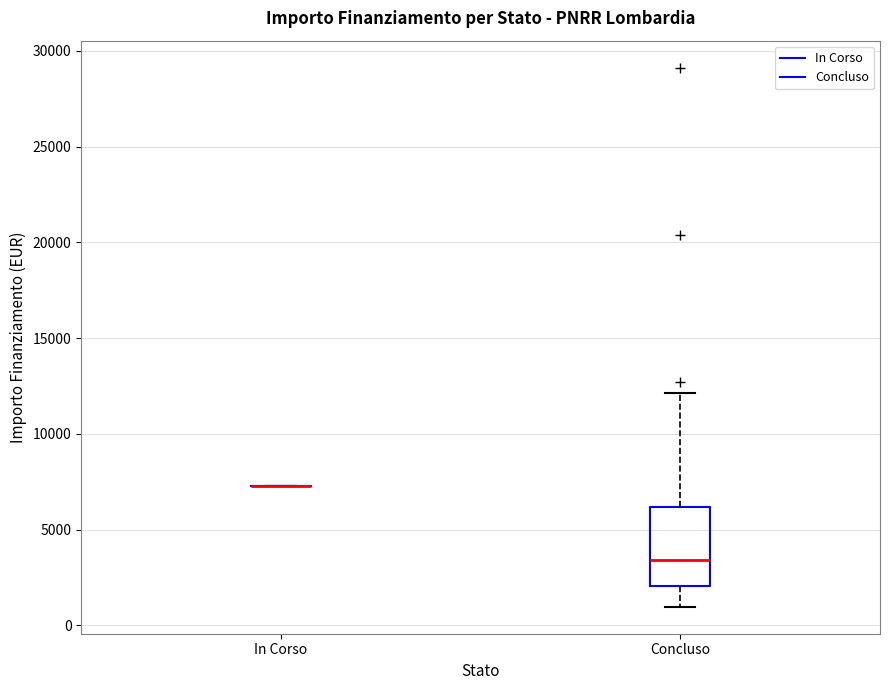

Reading left to right, read every box against the y-axis: the position of its median line, the range the box covers, and the ends of its whiskers. The values are not printed on the chart, so give them approximately, as read against the axis.

In Corso: box collapsed to a line at 7500, whiskers 7500 to 7500
Concluso: median 3500, box 2000 to 6000, whiskers 1000 to 12000